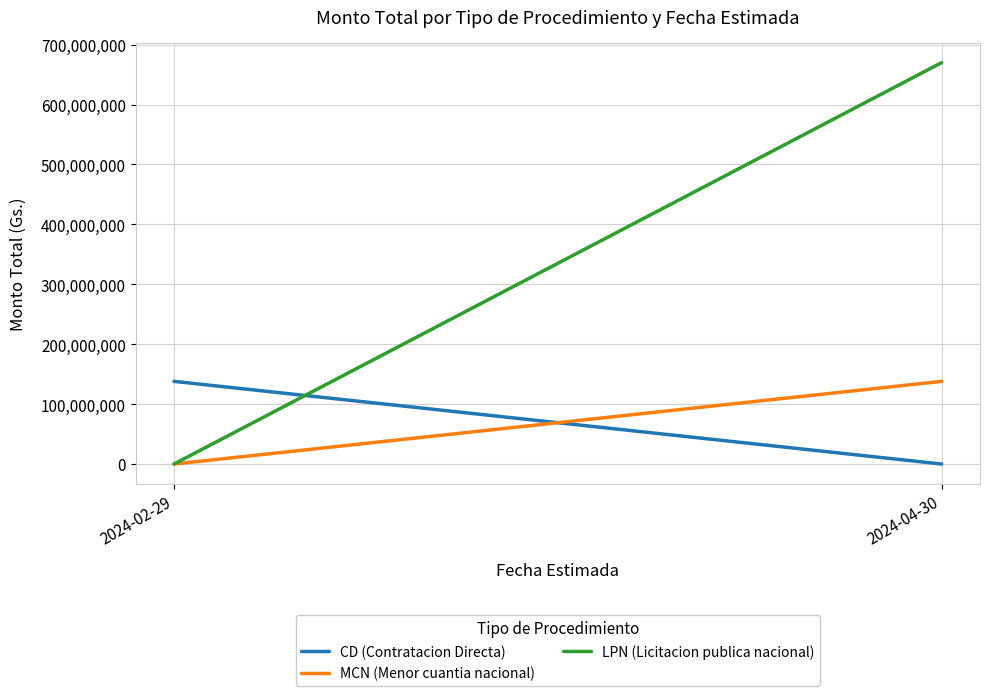

What is the difference between the LPN (Licitacion publica nacional) values at 2024-04-30 and 2024-02-29?

670000000